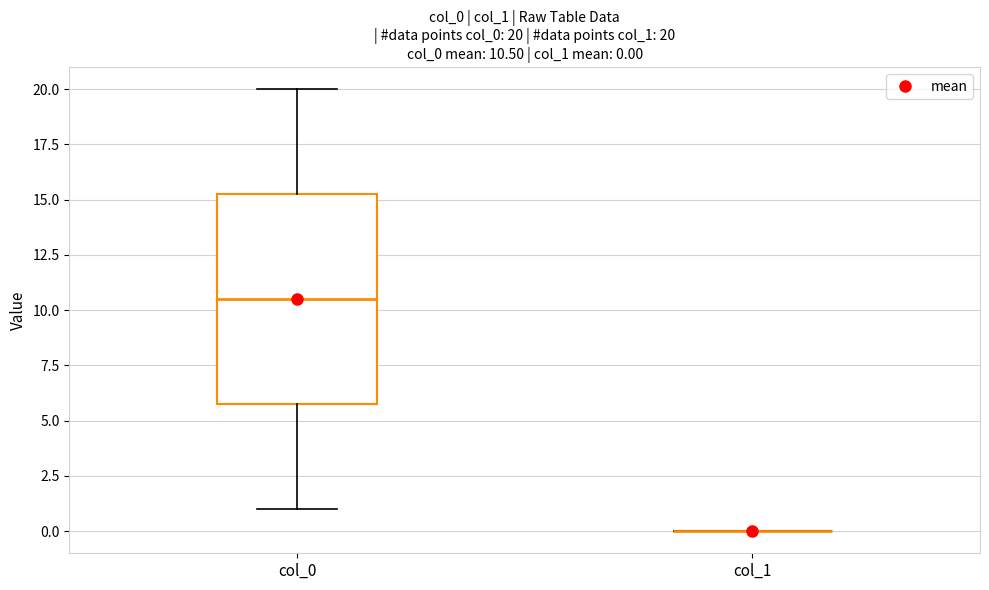

Comparing the boxes themselves (not the whiskers), which one is the tallest?

col_0